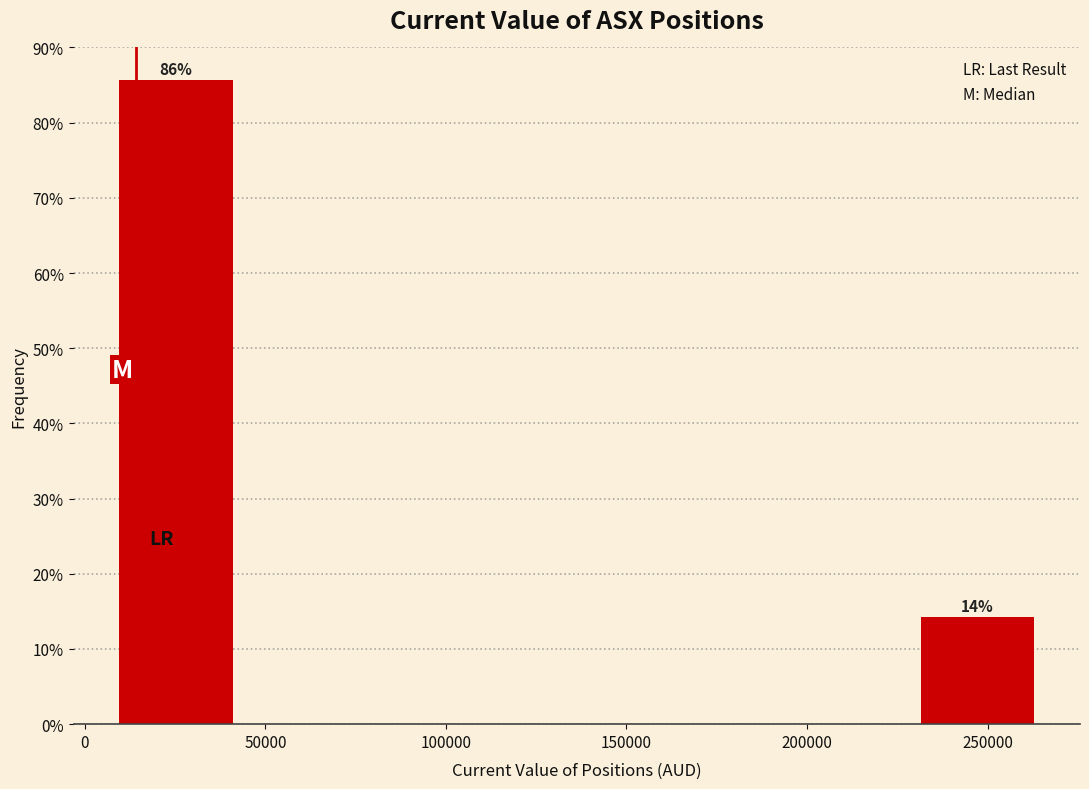

Over which range of the x-axis is the bar tallest?

5000 to 45000